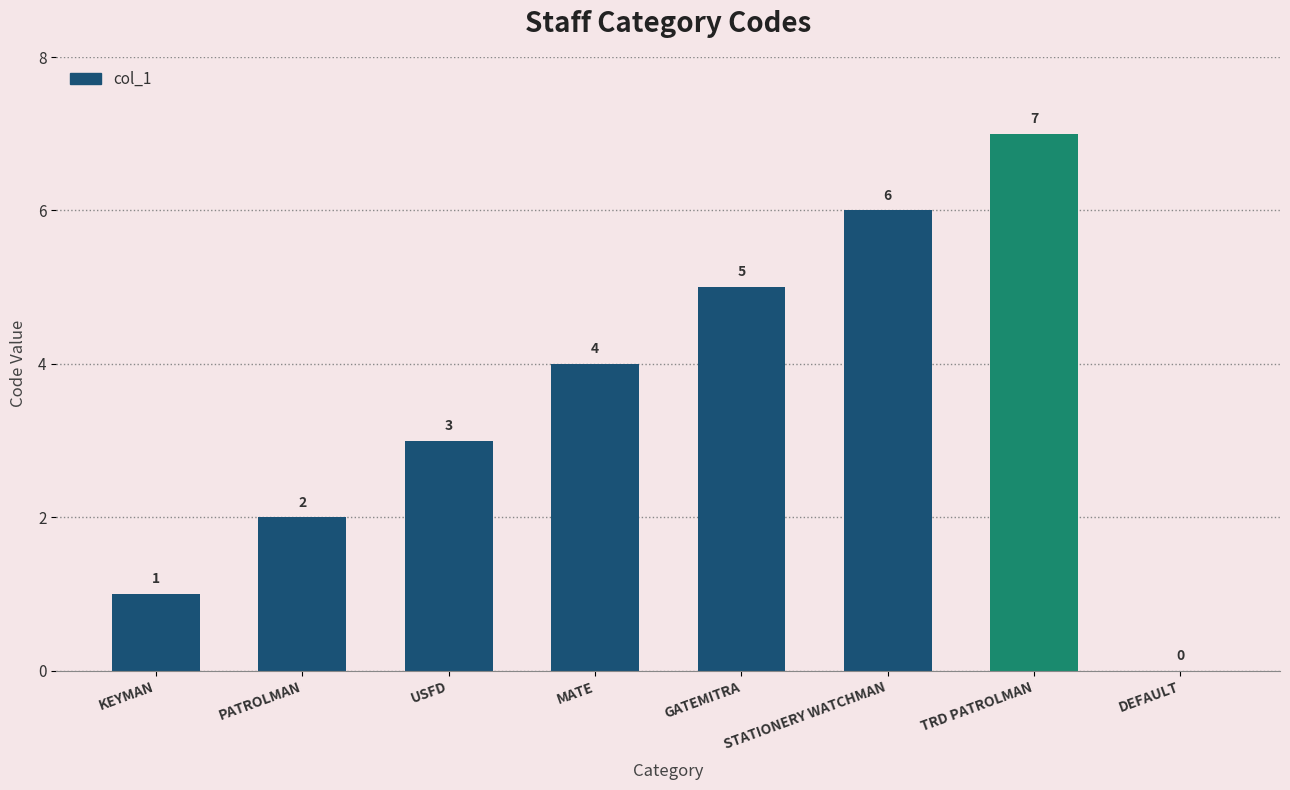

What is the sum of all values?

28